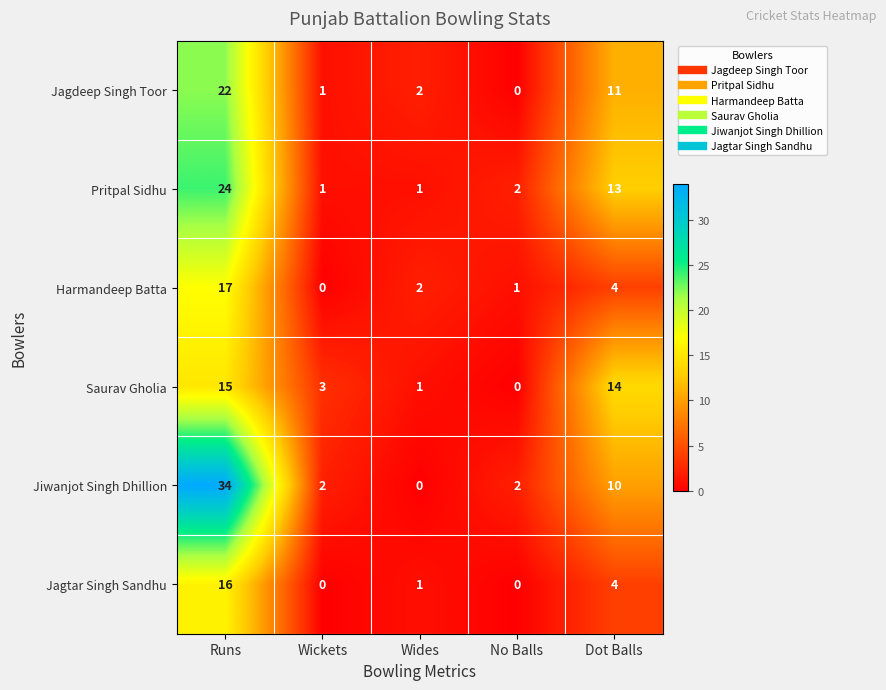

What is the approximate value of Jagdeep Singh Toor at Runs, to the nearest 10?

20